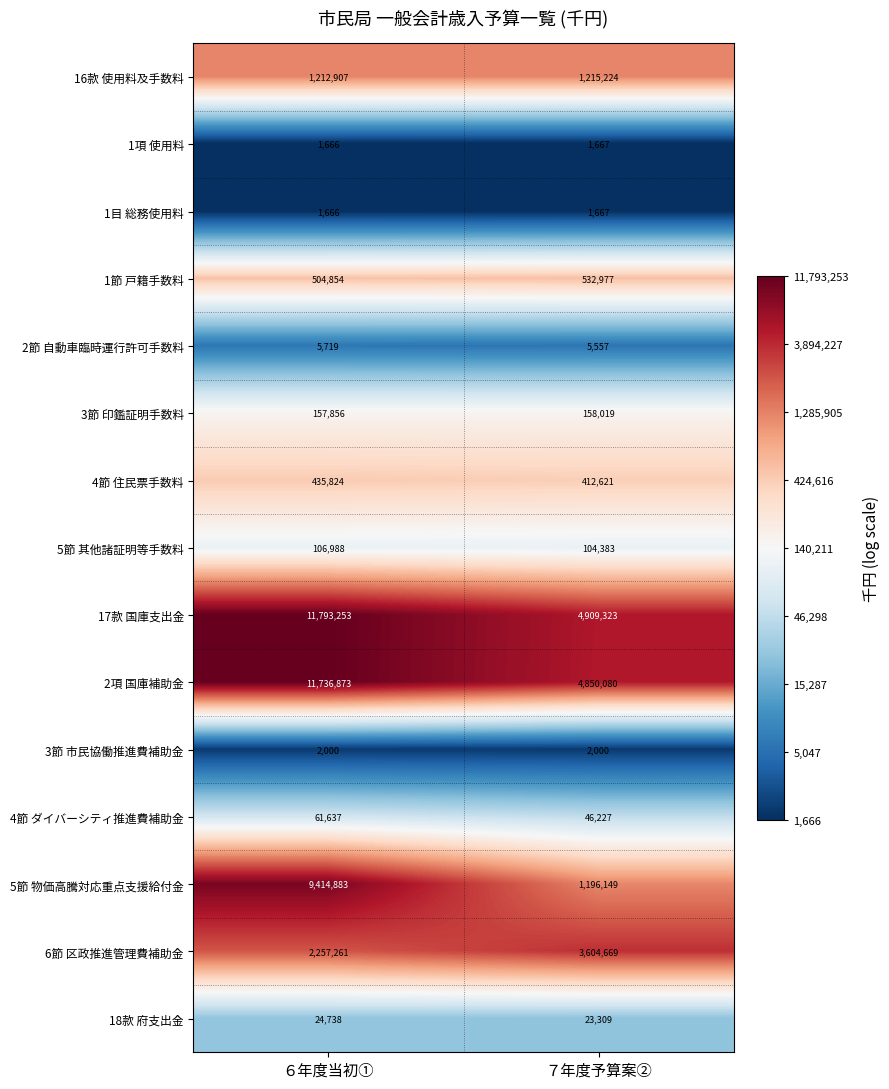

What is the total value across all series at ６年度当初①?

37718125